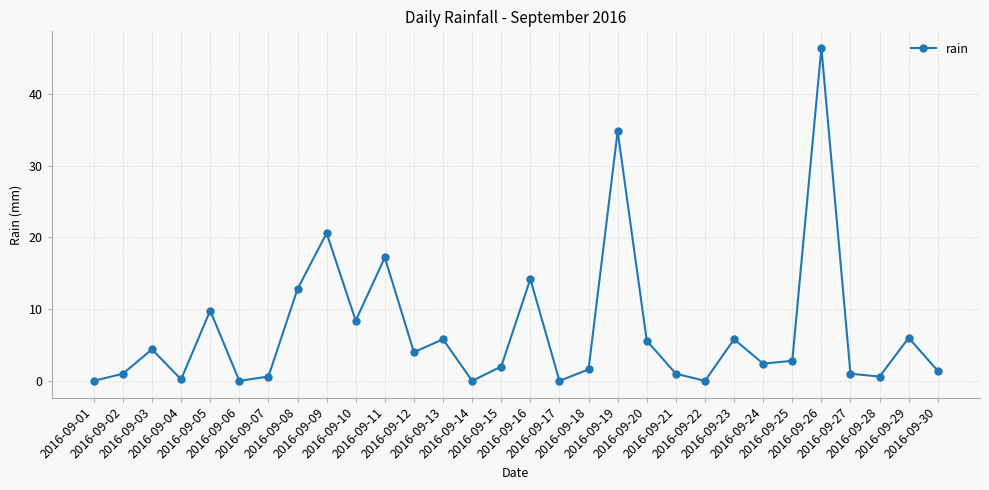

How many points are higher than both their immediate neighbors (excluding endpoints)?

10